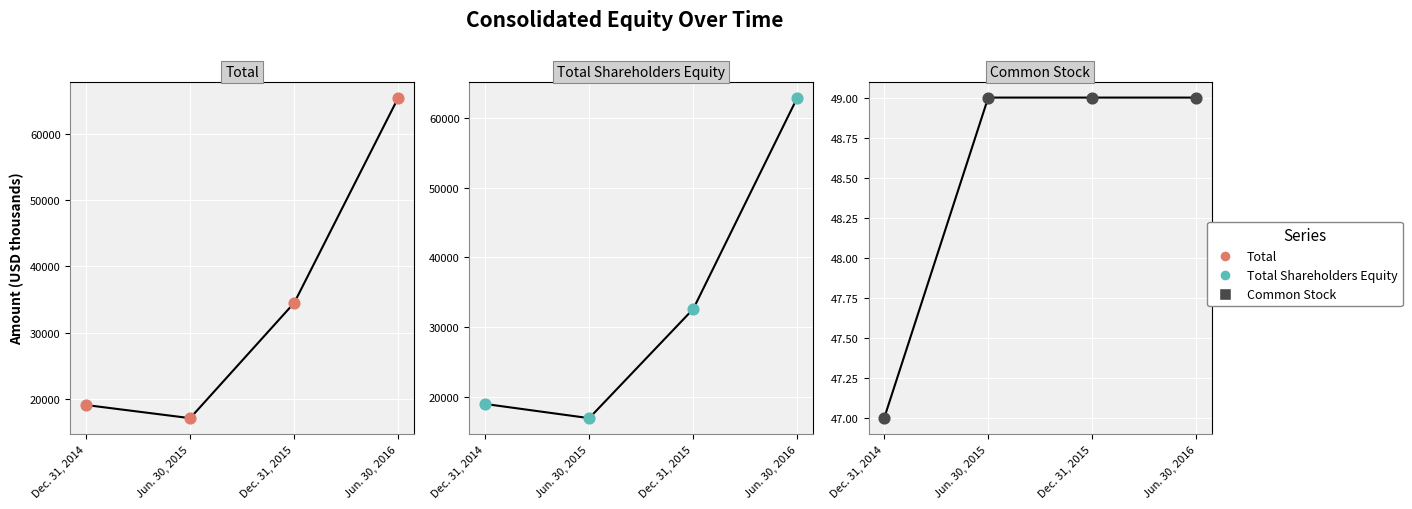

Which series has the largest total across all categories?

Total